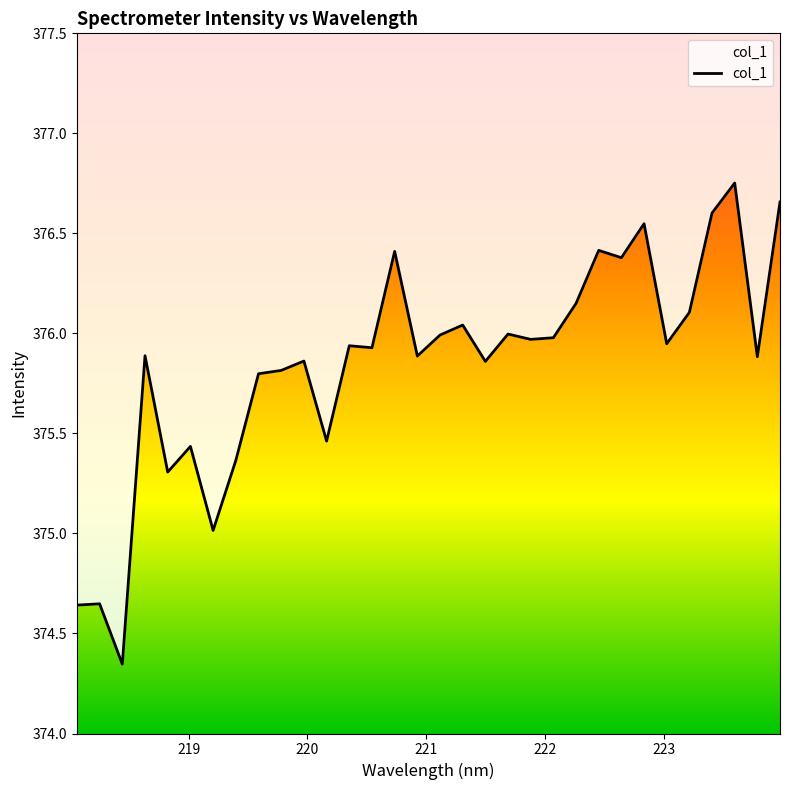

How many points are lower than both their immediate neighbors (excluding endpoints)?

11